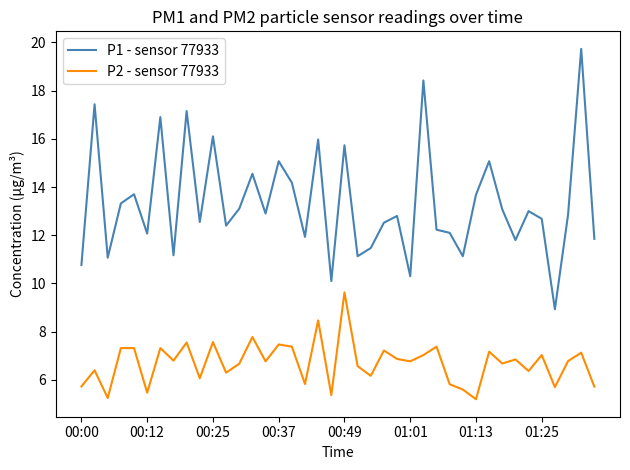

What is the difference between the maximum and minimum values in the P1 - sensor 77933 series?

10.8